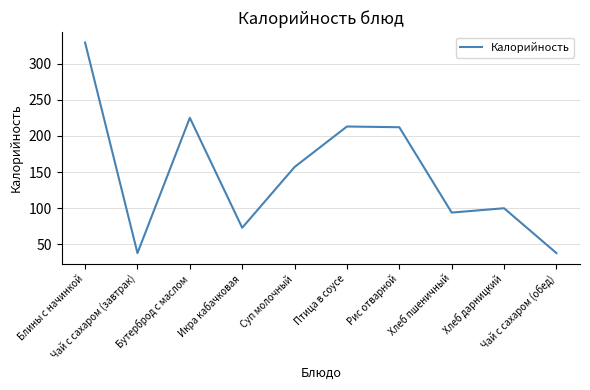

How many interior local peaks (higher than both neighbors) does the data have?

3